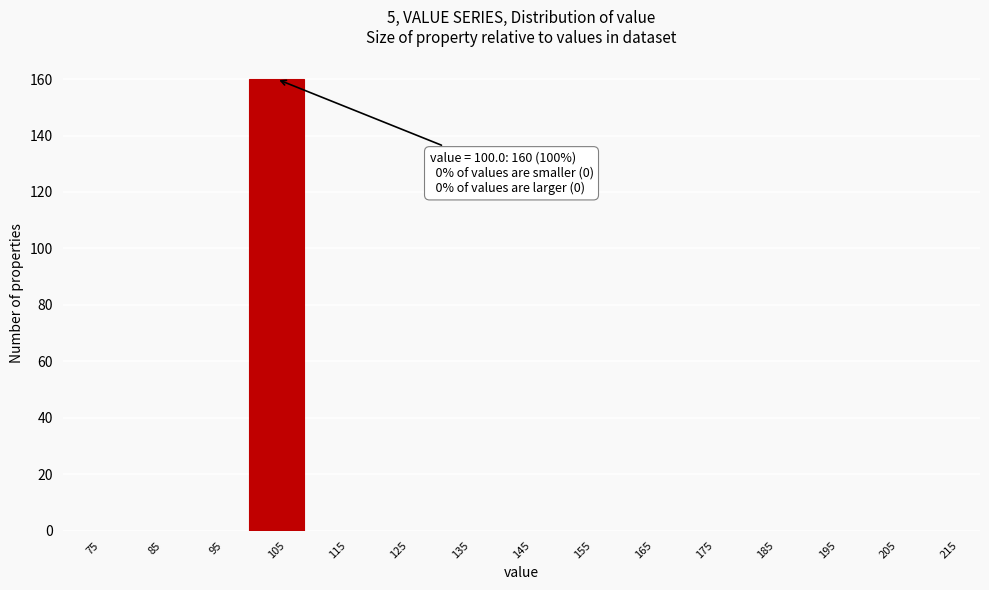

Which range on the x-axis has the tallest bar?

100 to 110